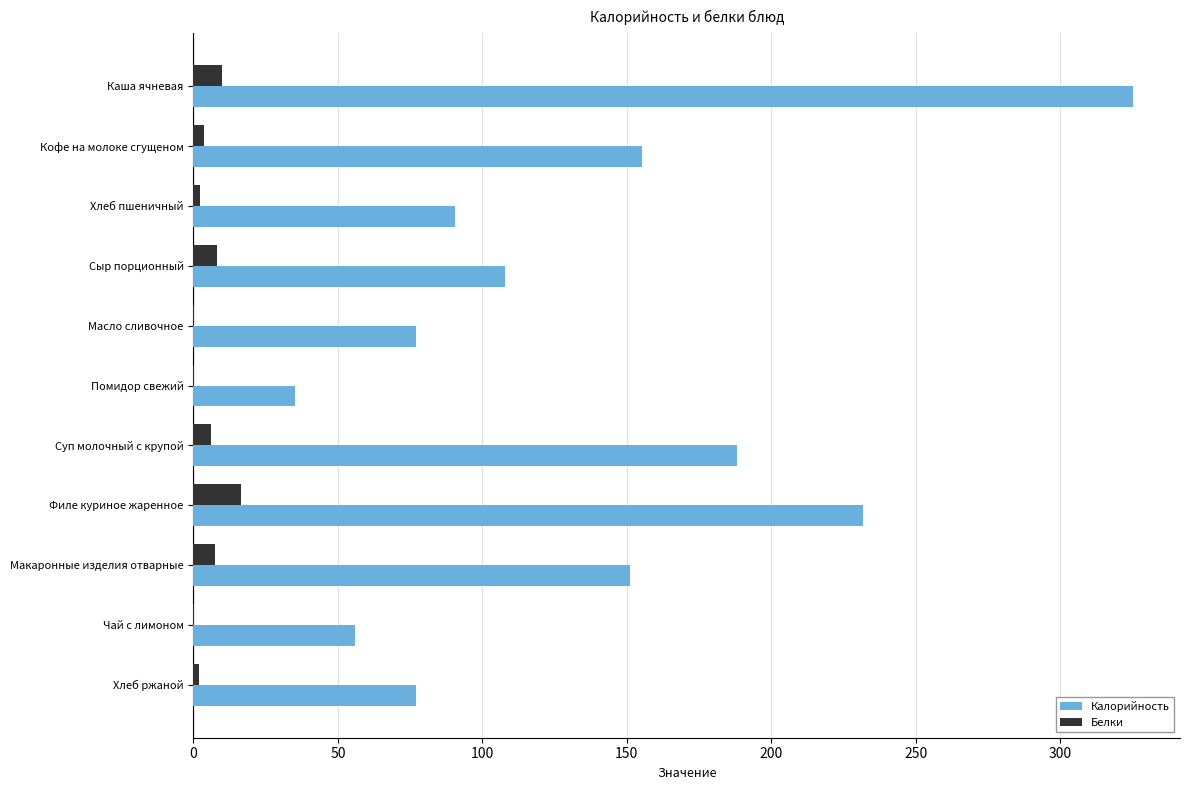

At which label is Калорийность closest to 180?

Суп молочный с крупой